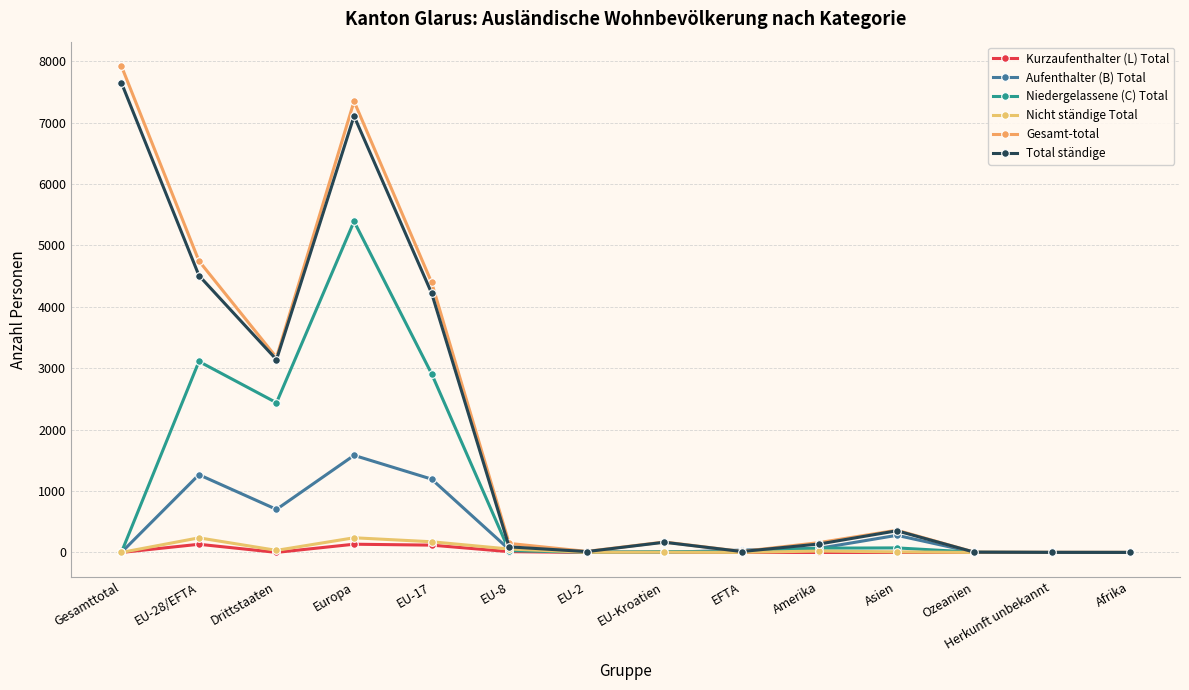

How many lines are shown in the chart?

6